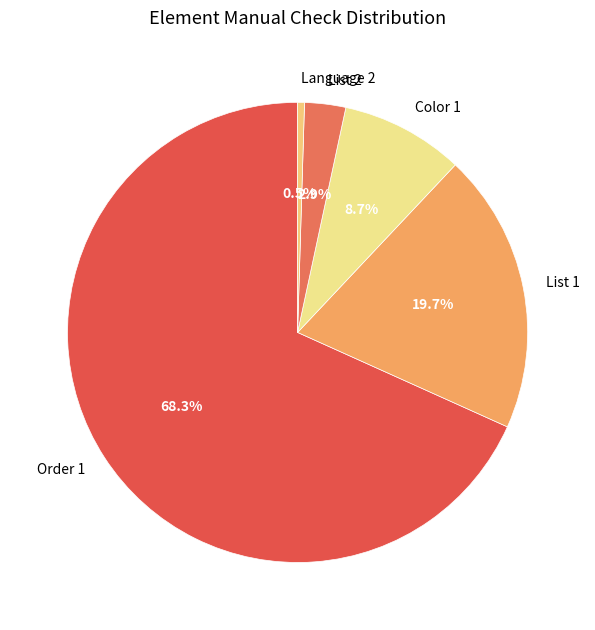

To the nearest percent, what percentage of the pie is Color 1?

9%